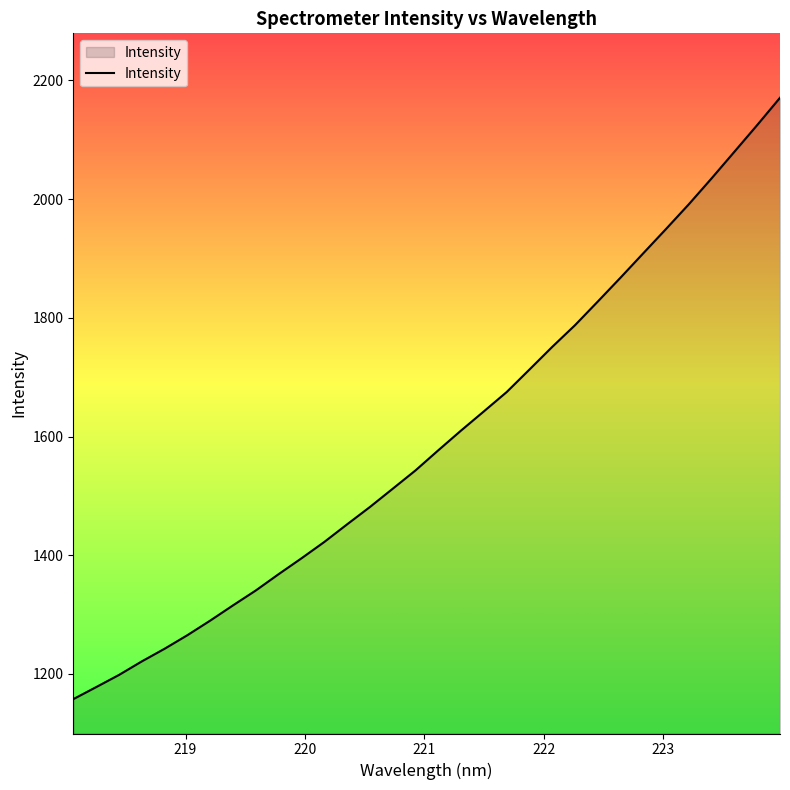

What is the minimum value shown in the chart?

1157.5